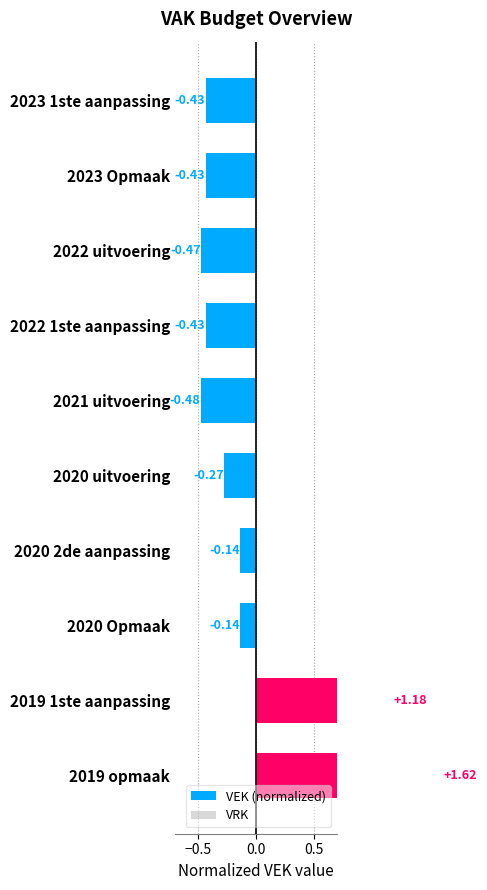

List the series in order of their overall mean, lowest first.

VEK (normalized), VRK